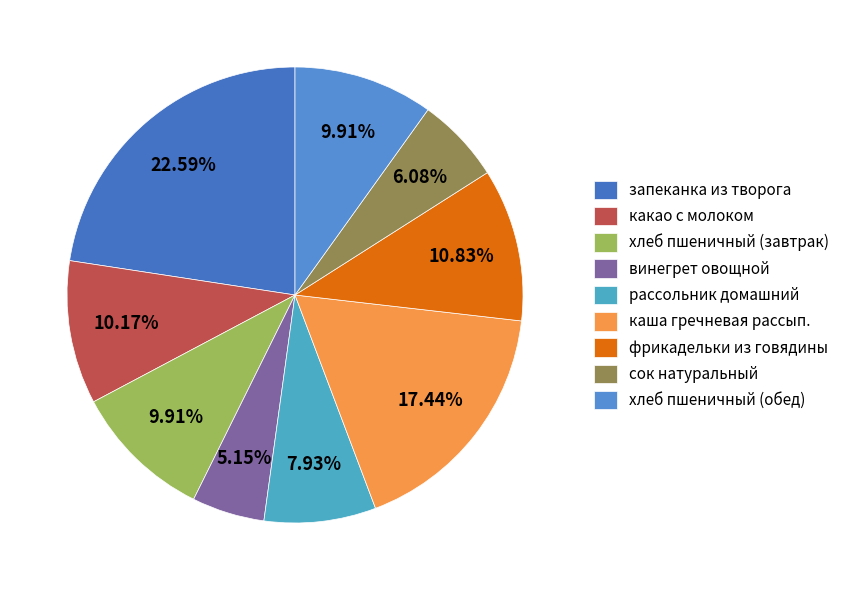

What is the smallest slice in the pie chart?

винегрет овощной